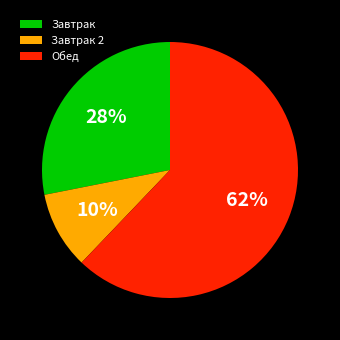

Does Завтрак account for over 50% of the chart?

No